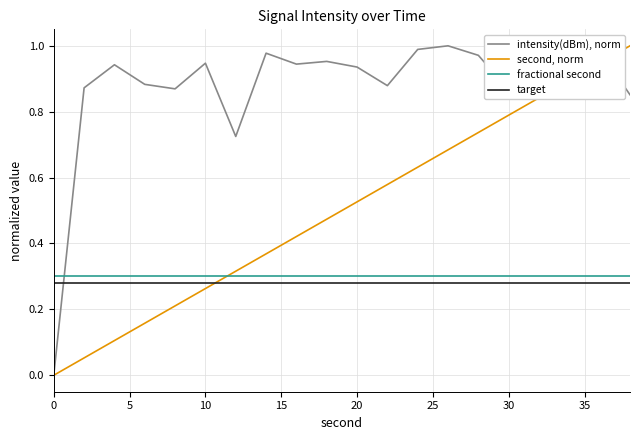

How many lines are shown in the chart?

4